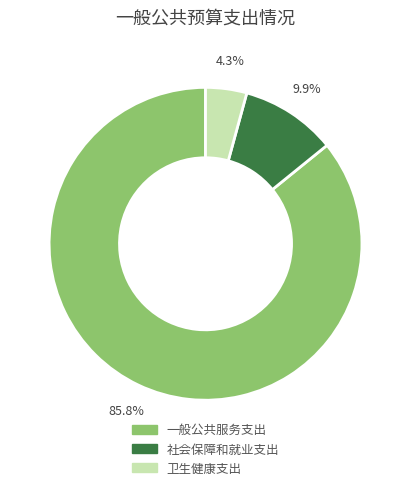

What percentage is the 卫生健康支出 slice, to the nearest percent?

4%